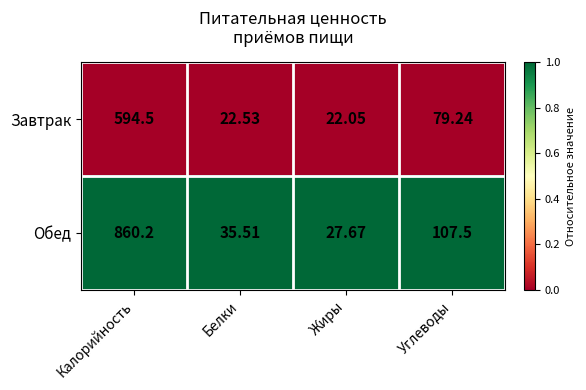

At Калорийность, list the series in order from smallest to largest.

Завтрак, Обед